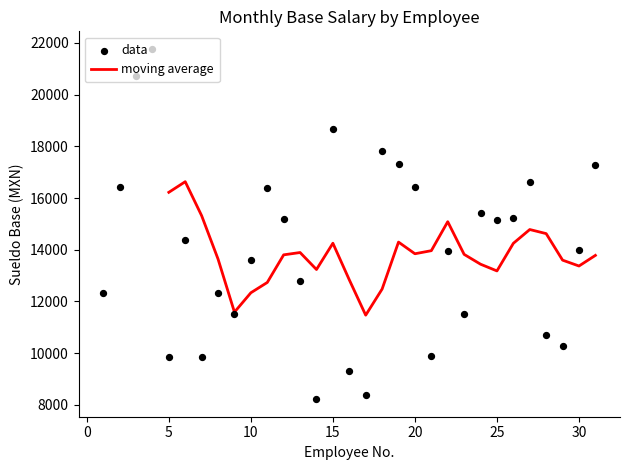

What is the ratio of the value at 14 to the value at 29?

0.8